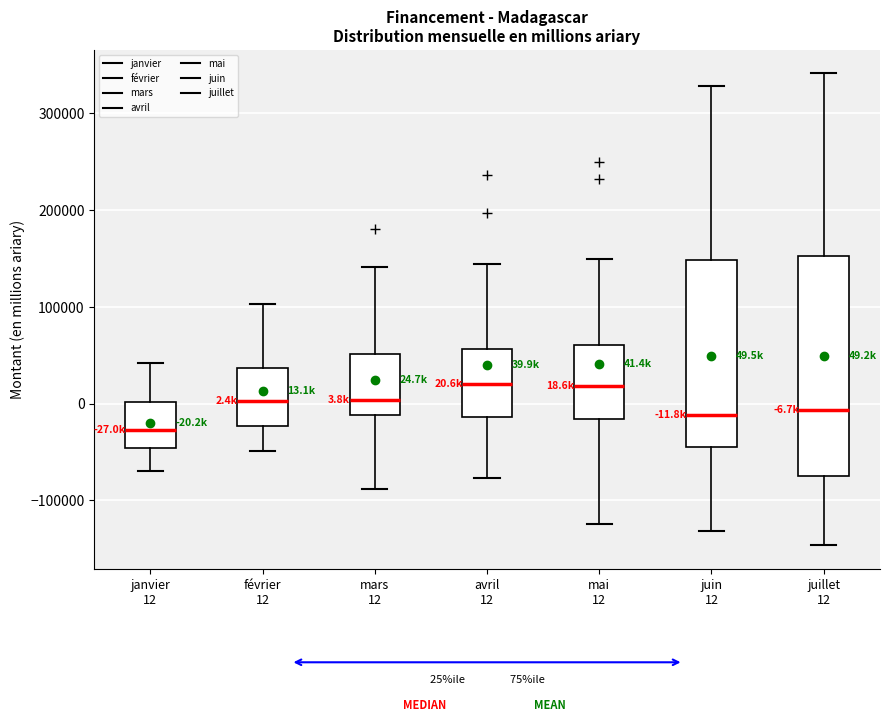

Which box is the tallest, from its lower edge to its upper edge?

juillet 12